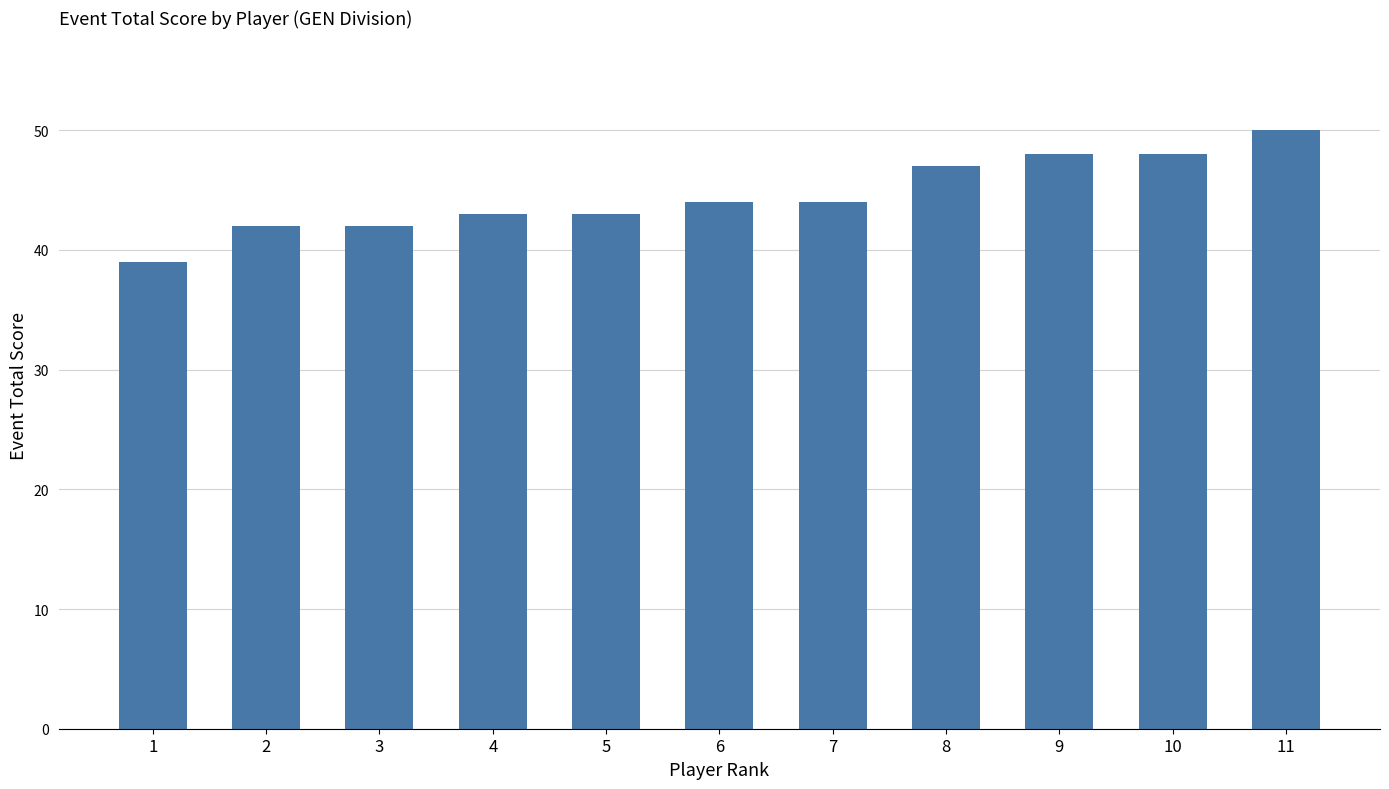

What is the approximate value at 9, to the nearest 5?

50